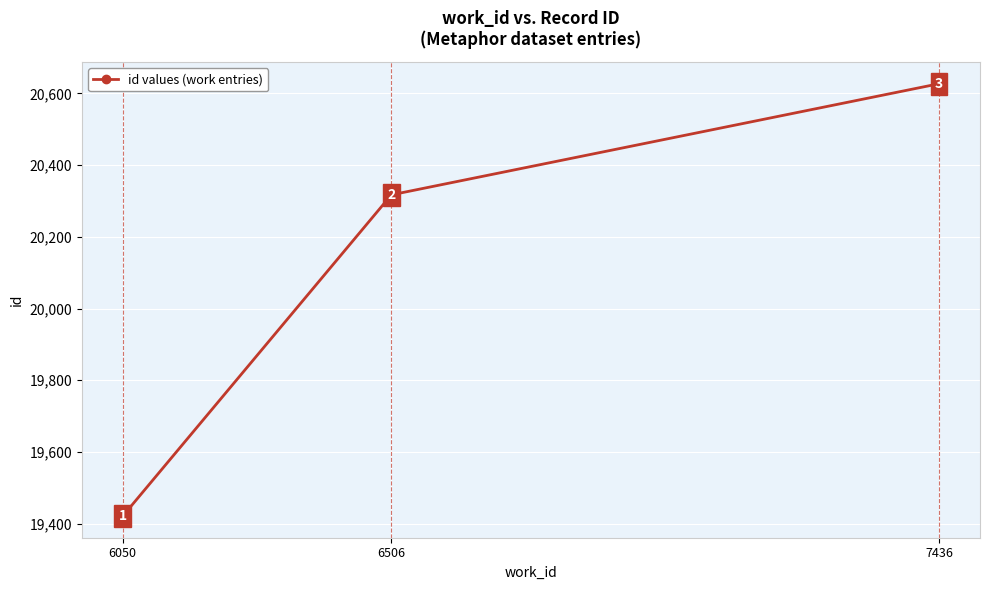

Reading left to right, transcribe all the data shown in this chart.

19421	20317	20627